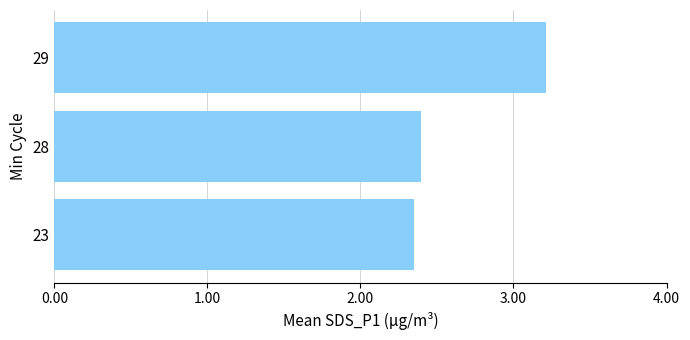

How many bars are there in total?

3